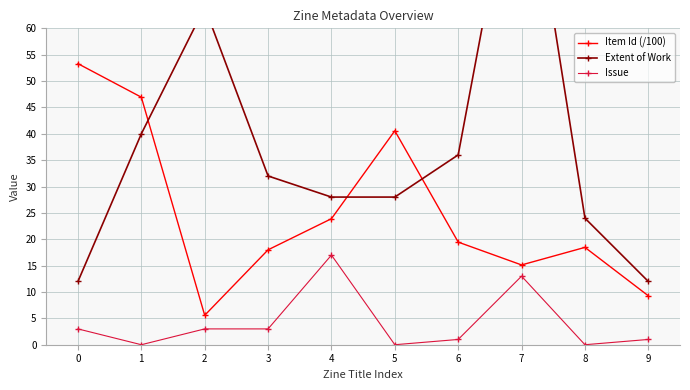

True or false: Issue has more than 0 points higher than both neighbors.

True